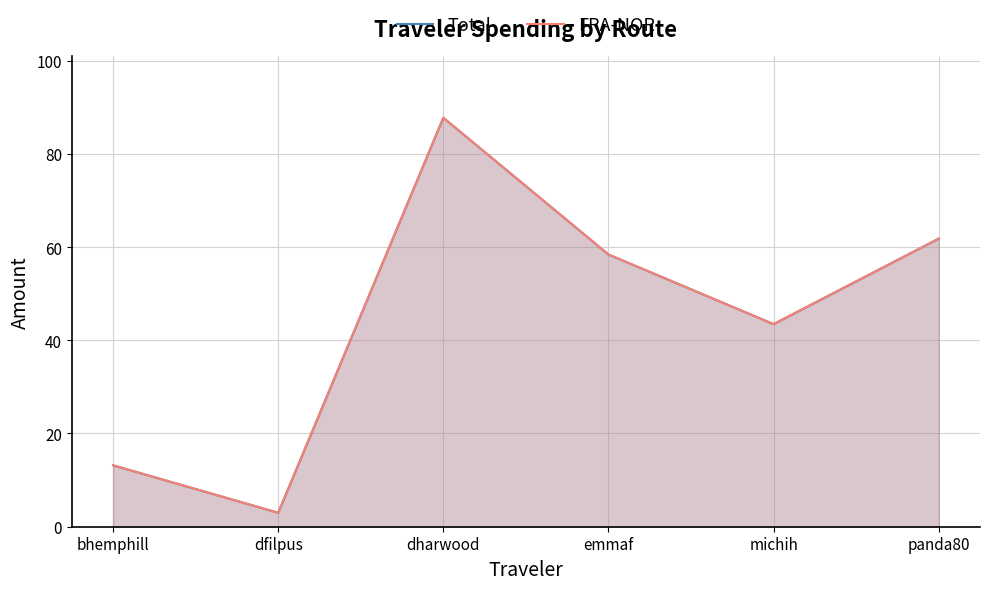

What is the minimum value shown in the chart?

3.0